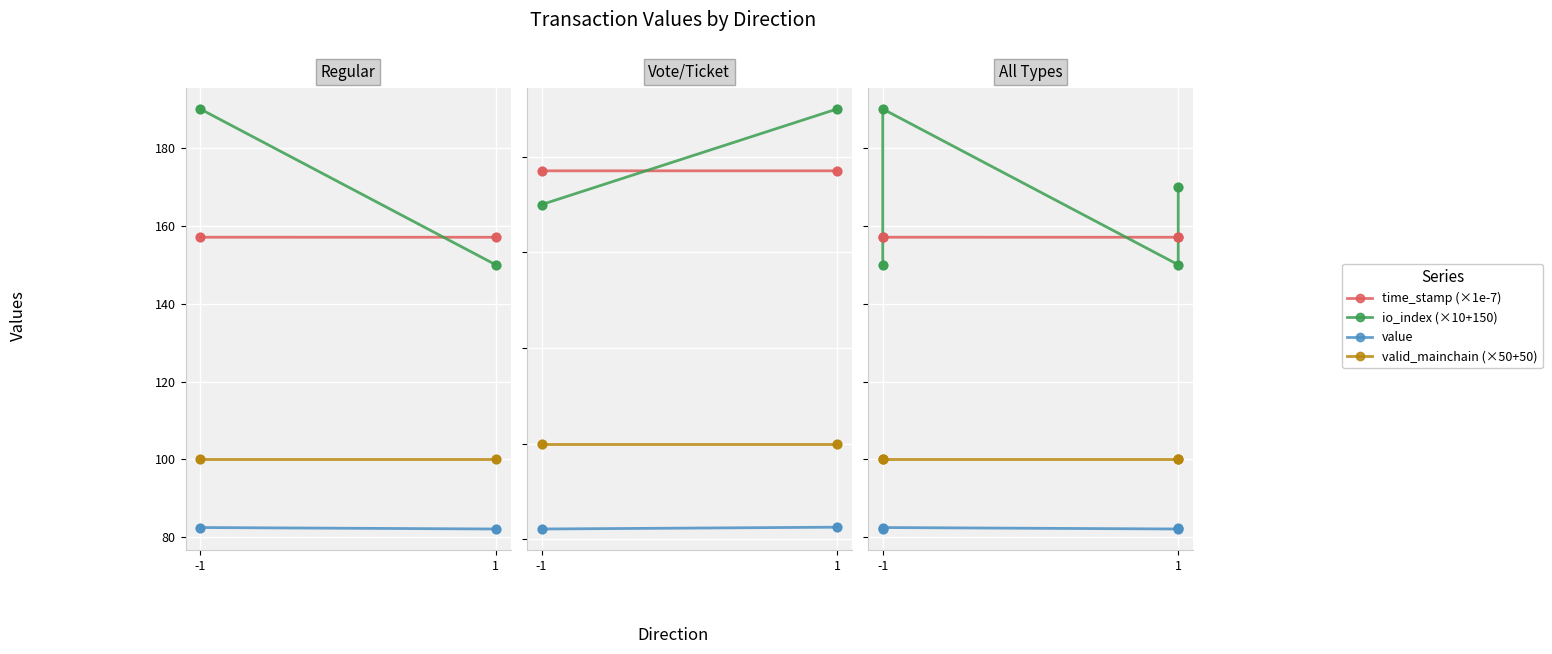

Which series reaches the minimum Y coordinate?

value